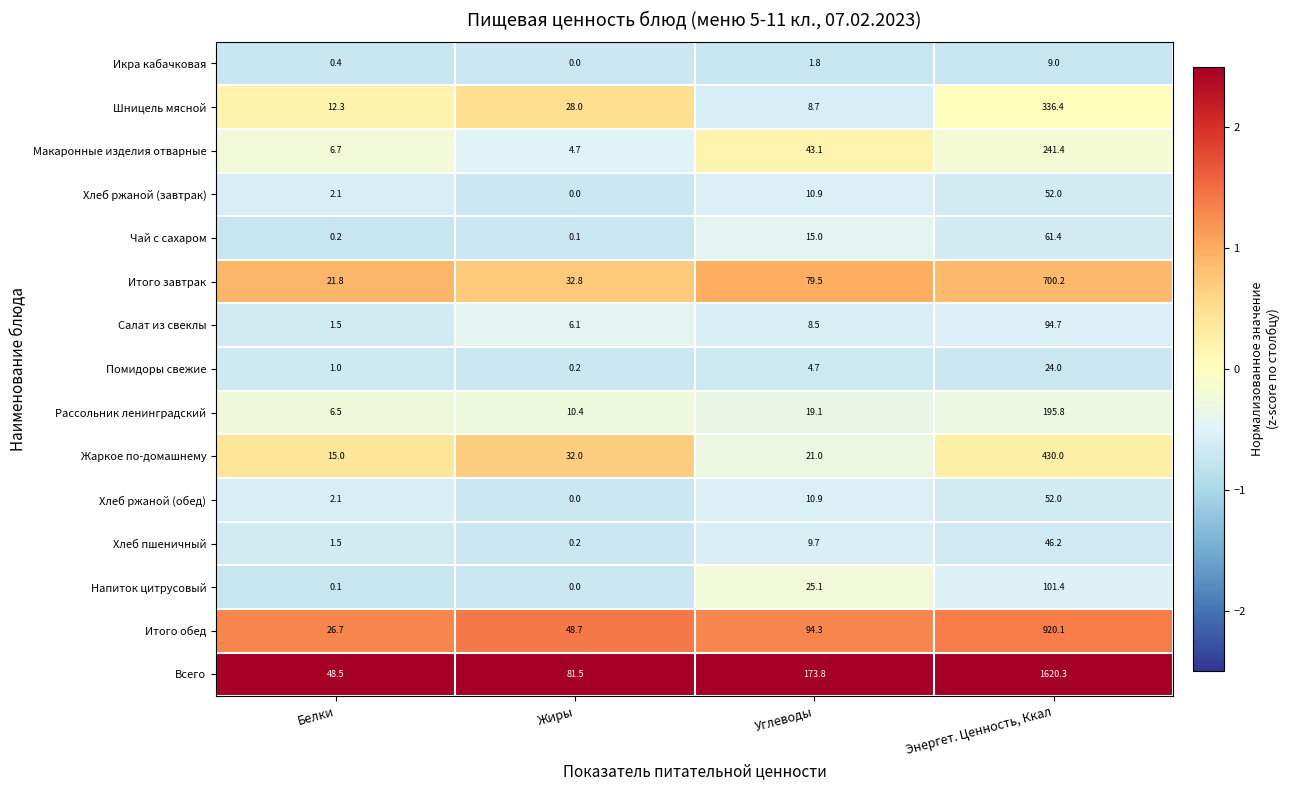

What value does the Помидоры свежие series have at Белки?

1.0